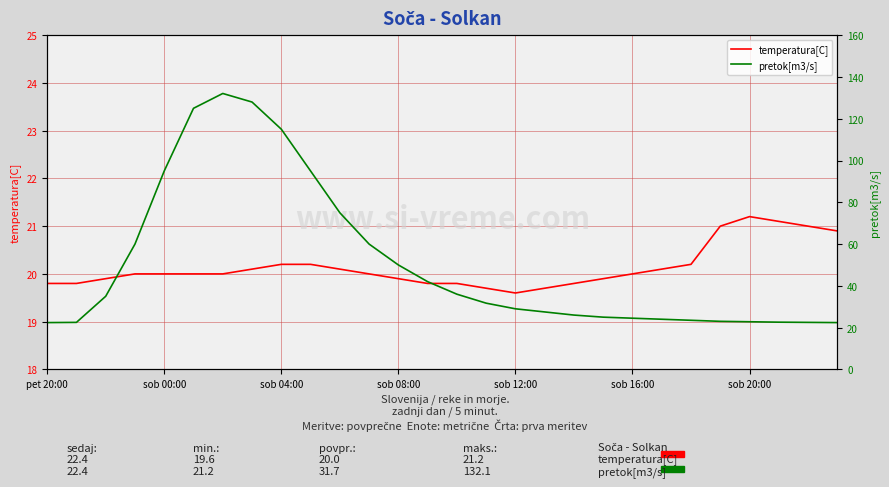

How many interior local valleys does the temperatura[C] series have?

1